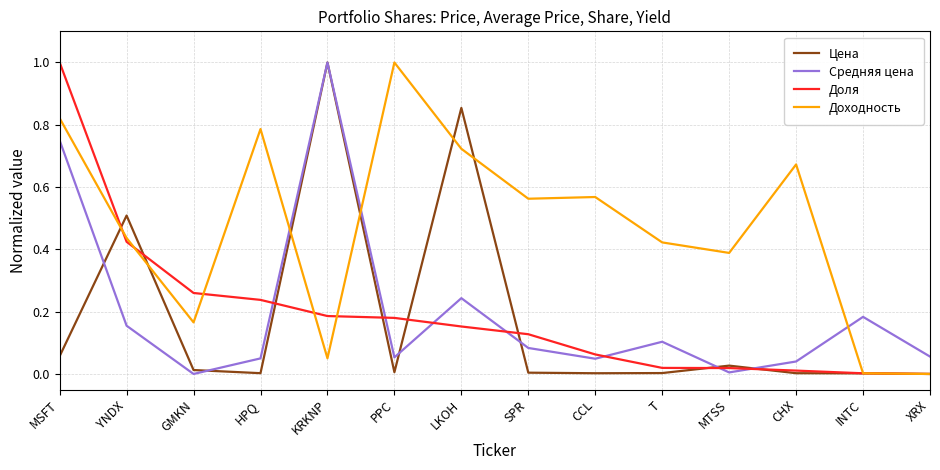

Which series changed the most between KRKNP and XRX?

Цена